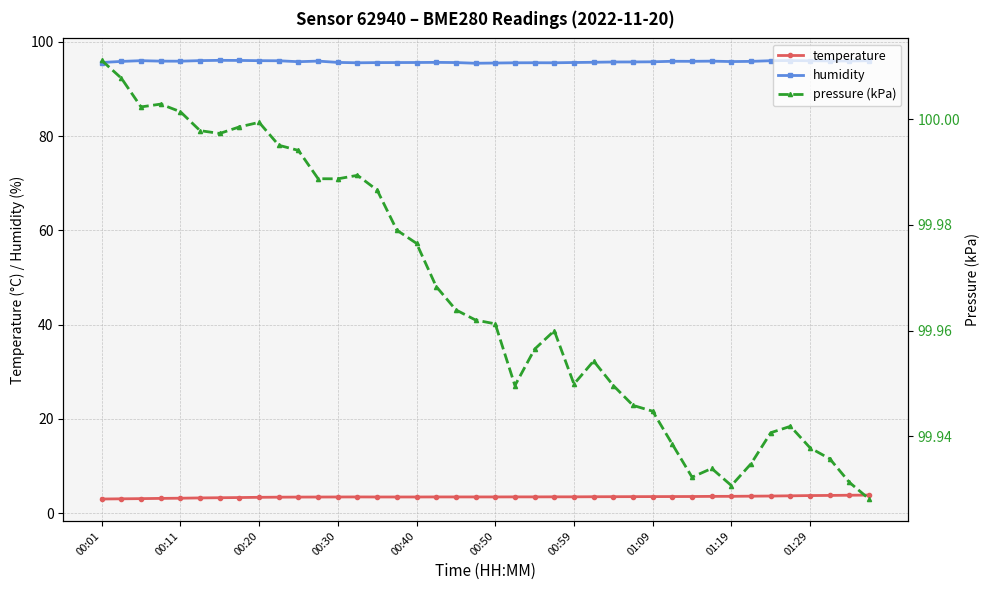

Does the chart display data point markers on the line(s)?

Yes